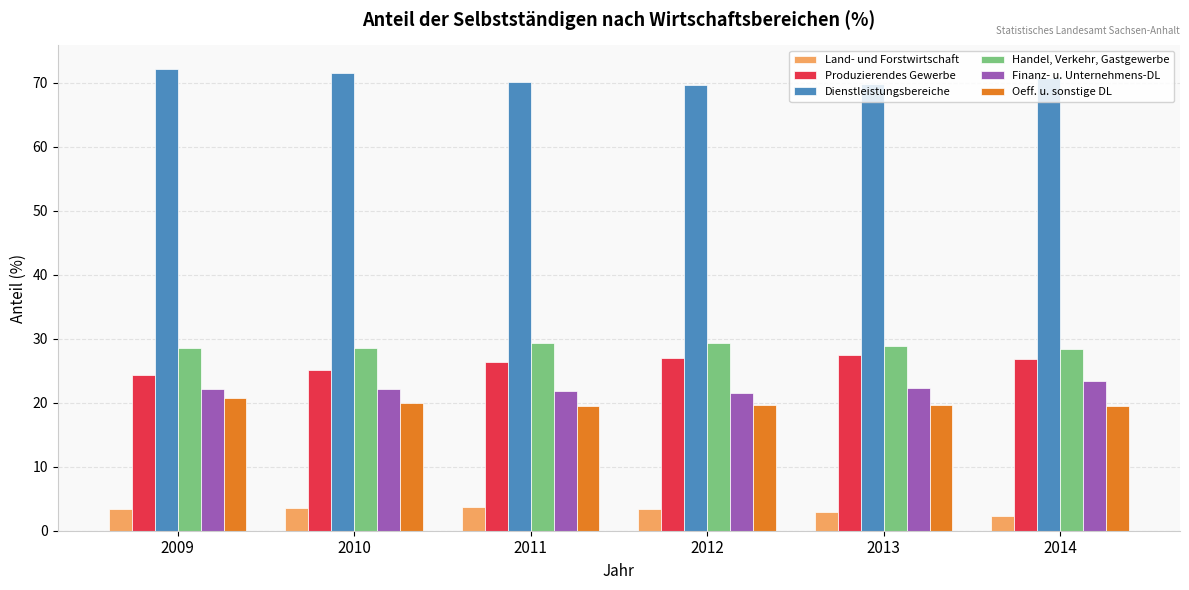

What is the spread (max minus min) of values at 2009?

68.8